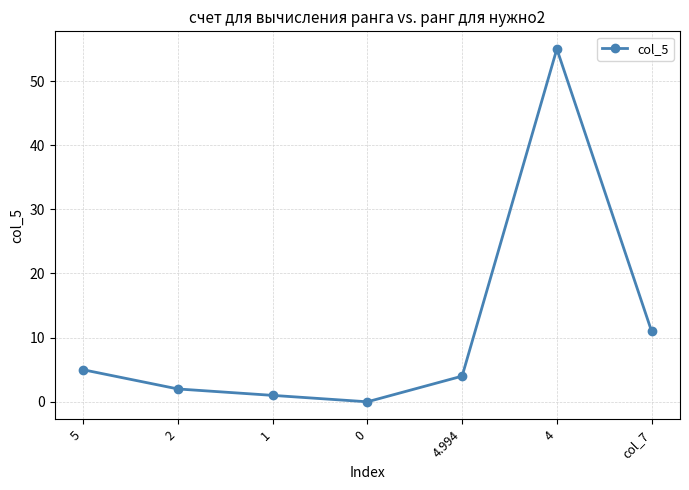

What position from the left is 1?

3